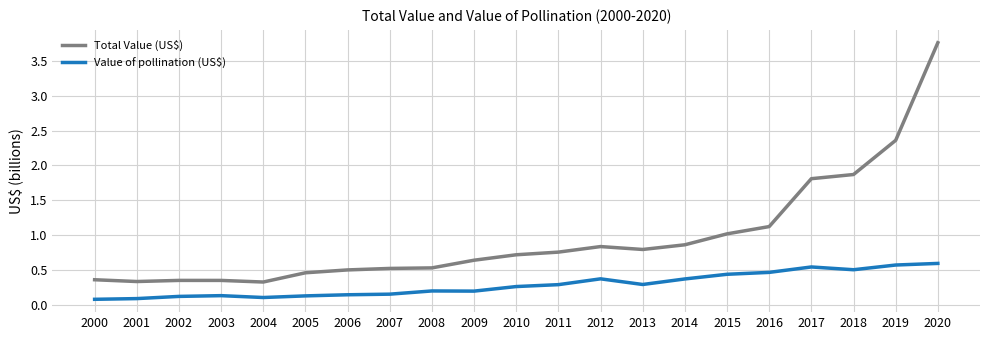

Is it true that Value of pollination (US$) equals 0.1 at 2001?

True